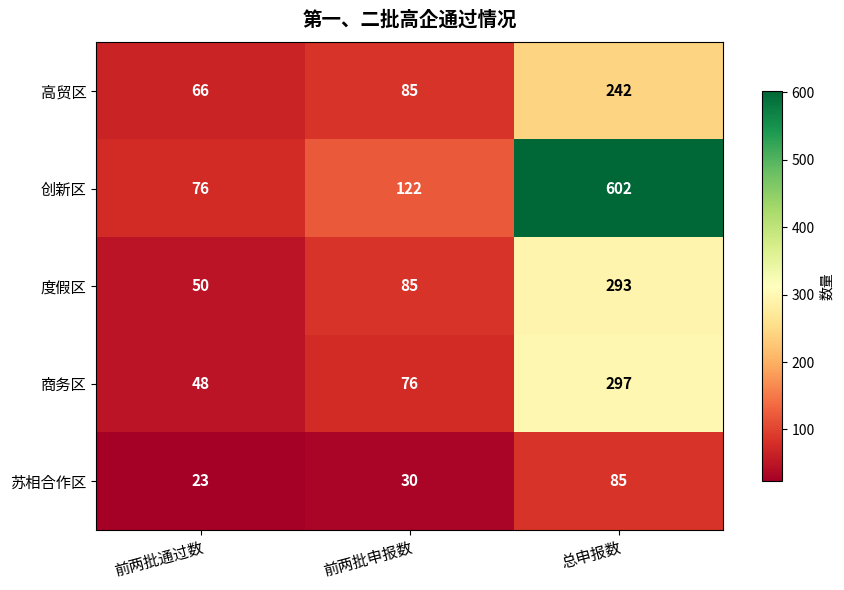

The 商务区 series shows 297 at 总申报数. True or false?

True